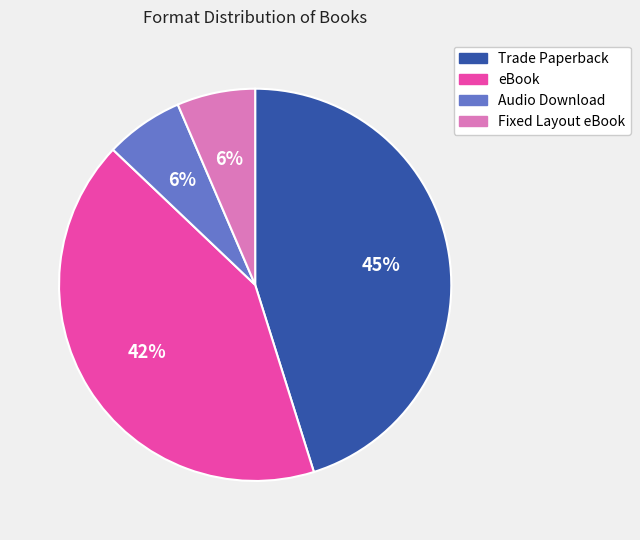

Does Trade Paperback account for over 50% of the chart?

No